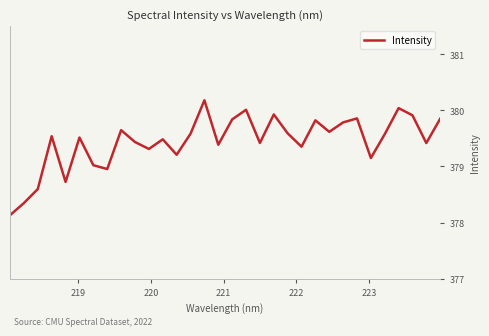

Does the chart display data point markers on the line(s)?

No